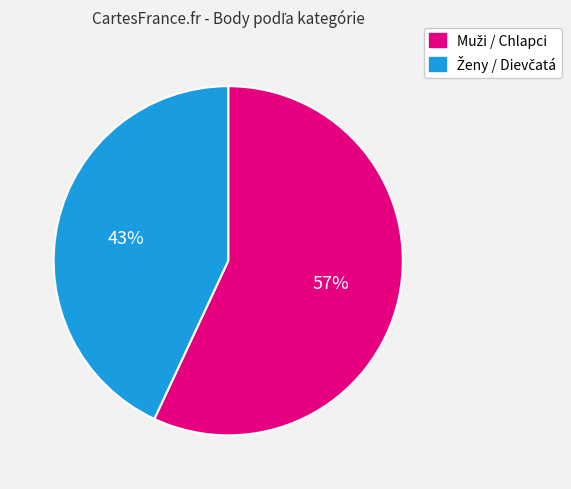

To the nearest percent, what is the difference between the largest and smallest slice percentages?

14%